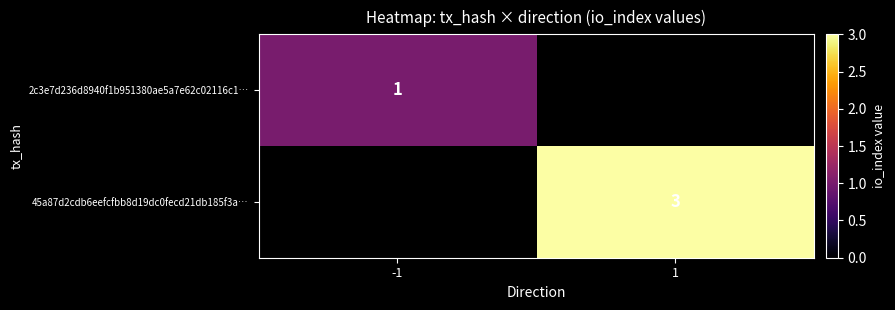

Which has a higher value, 1 or -1?

-1